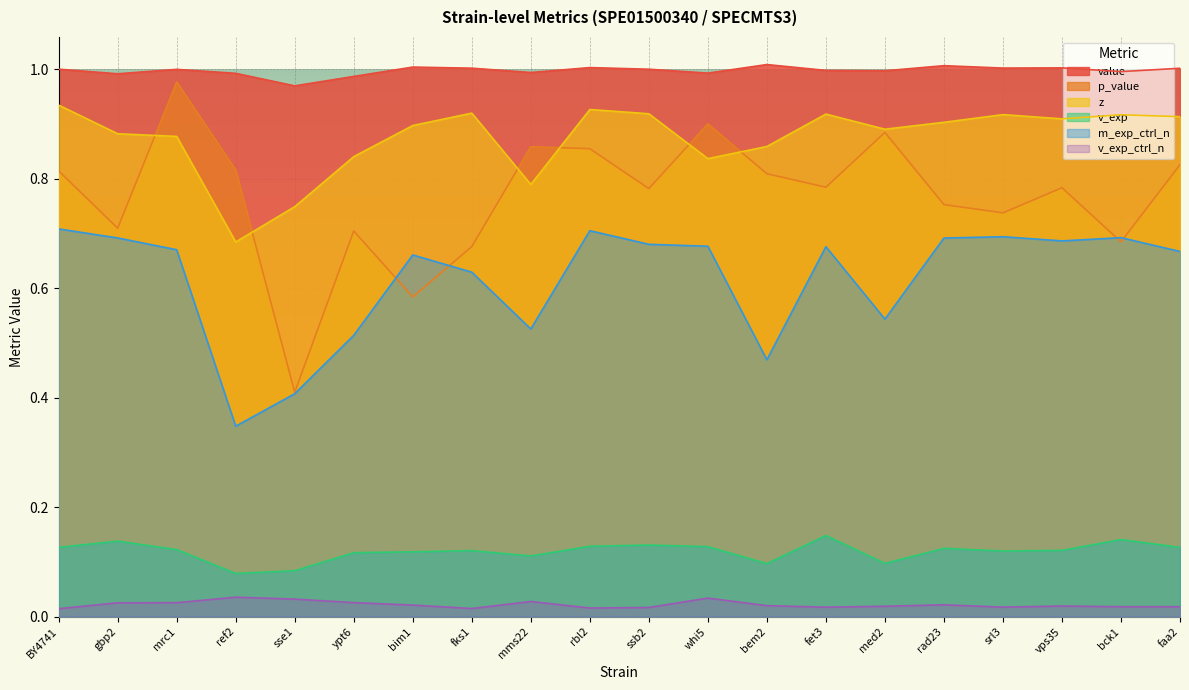

What is the greatest value displayed?

1.0